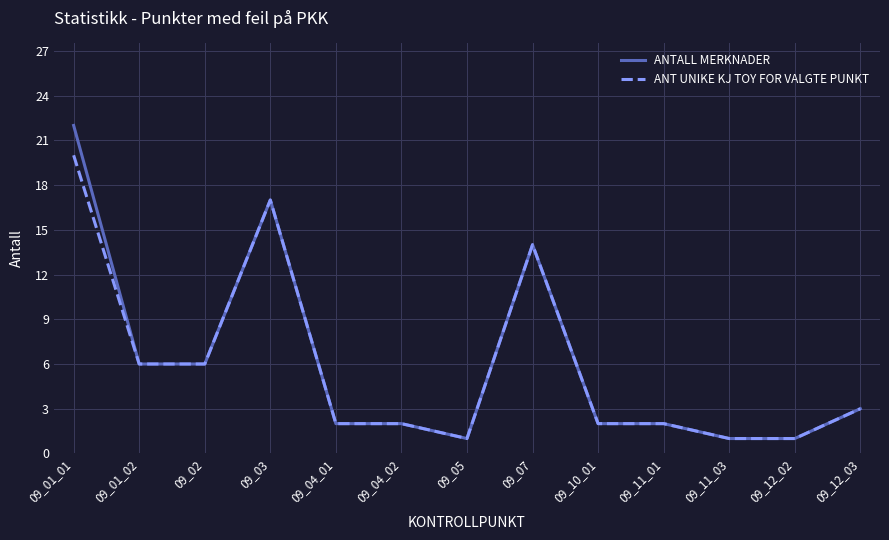

The ANT UNIKE KJ TOY FOR VALGTE PUNKT series shows 2 at 09_04_02. True or false?

True